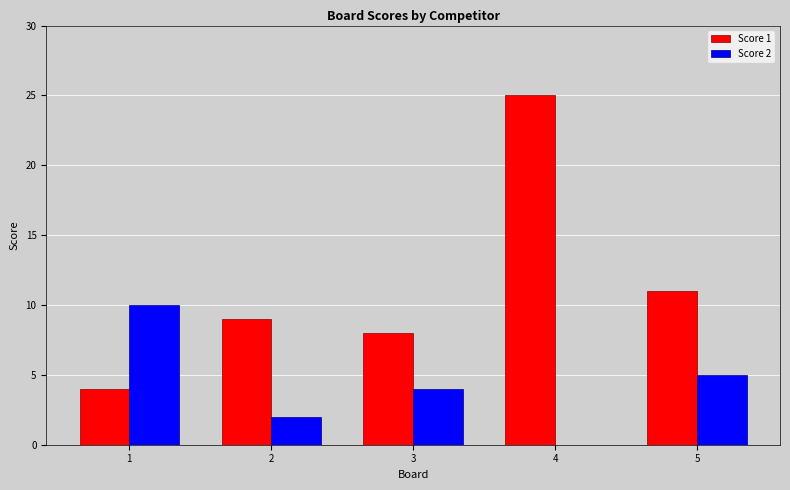

How many groups of bars are there?

5